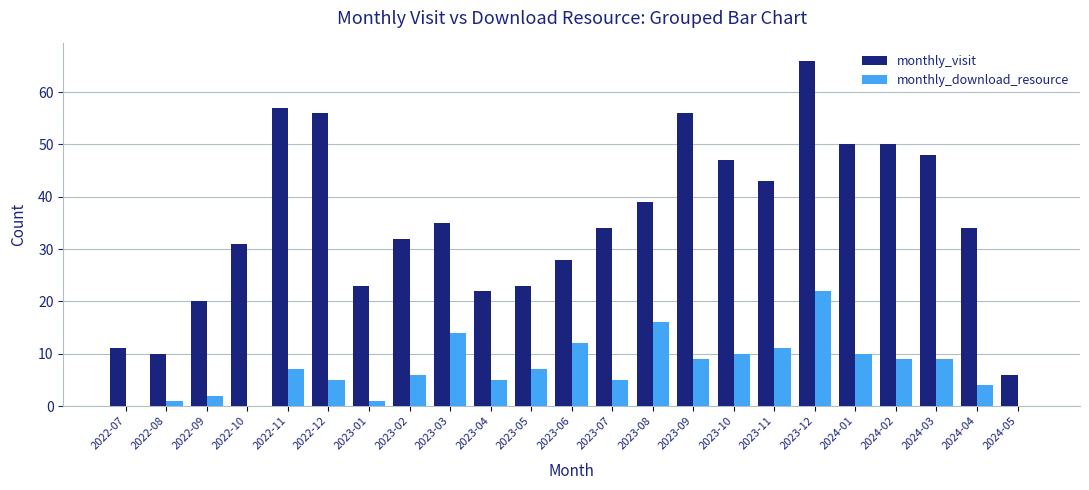

What are all the series names shown in the legend?

monthly_visit, monthly_download_resource